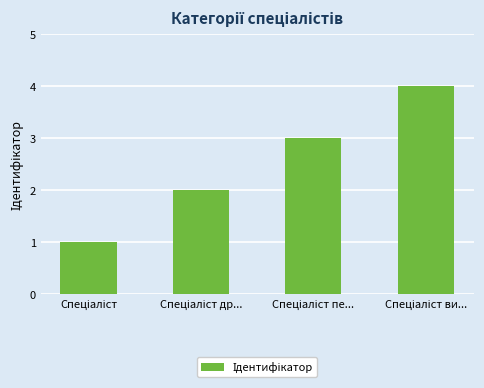

What is the smallest value displayed?

1